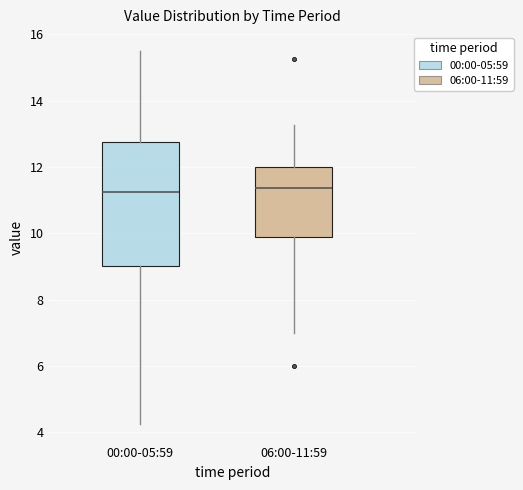

Where does the median line of the box for 00:00-05:59 sit on the y-axis? The values are not printed on the chart, so give them approximately, as read against the axis.

11.2